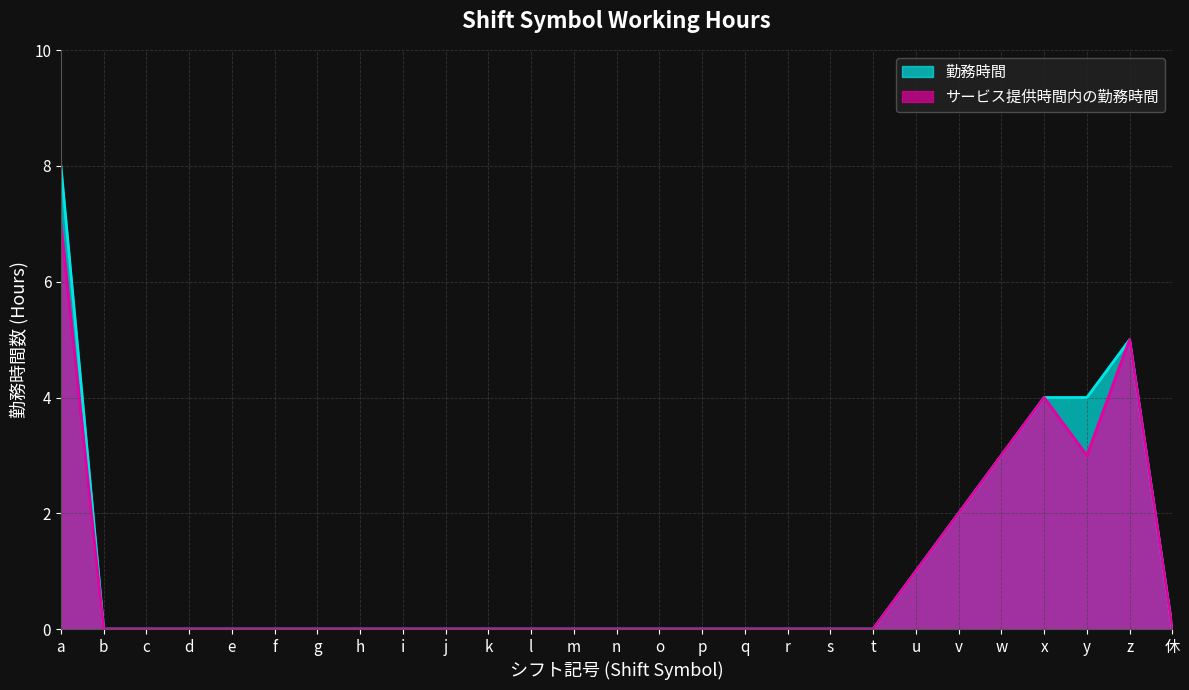

Which series changed the most between b and n?

勤務時間